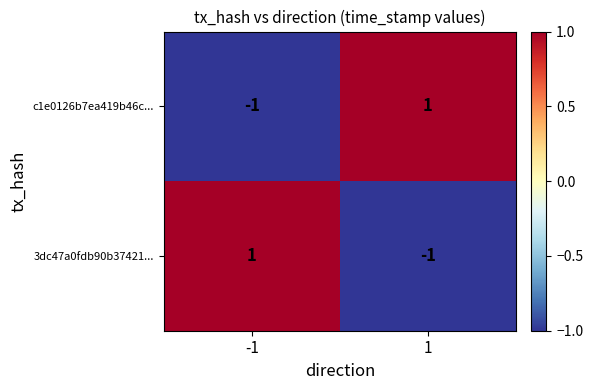

The c1e0126b7ea419b46c... series shows 1 at 1. True or false?

True